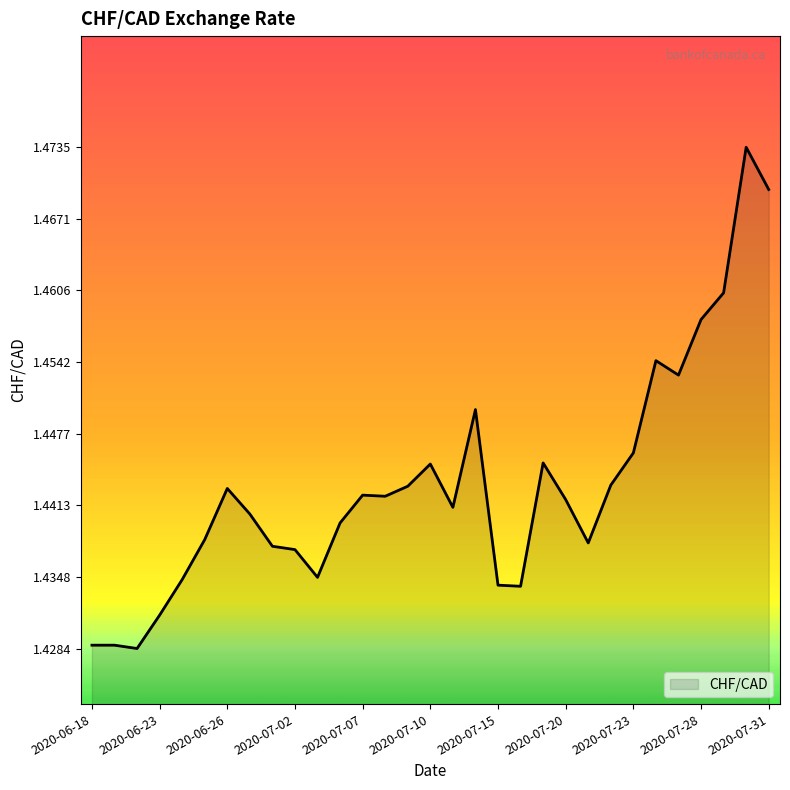

How many lines are shown in the chart?

1